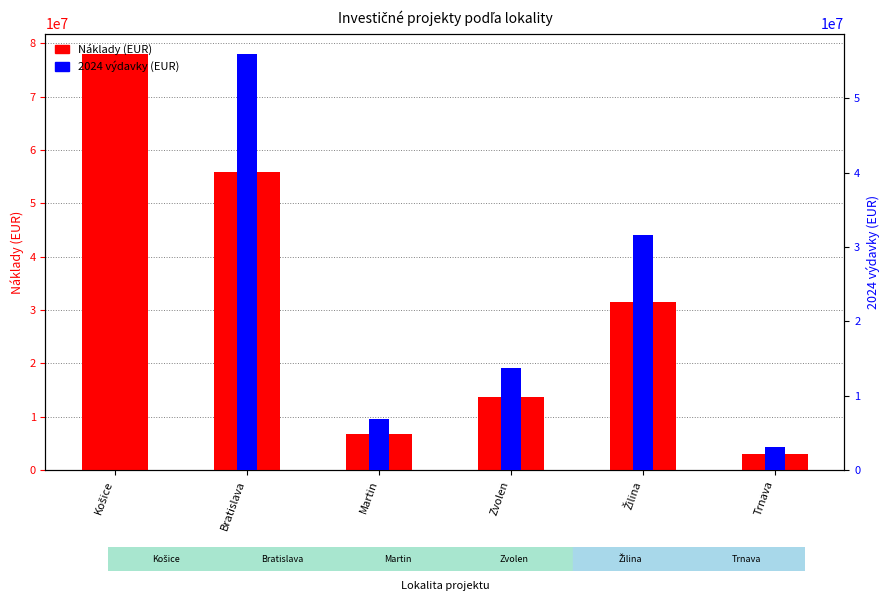

How many bars are there in each group?

2